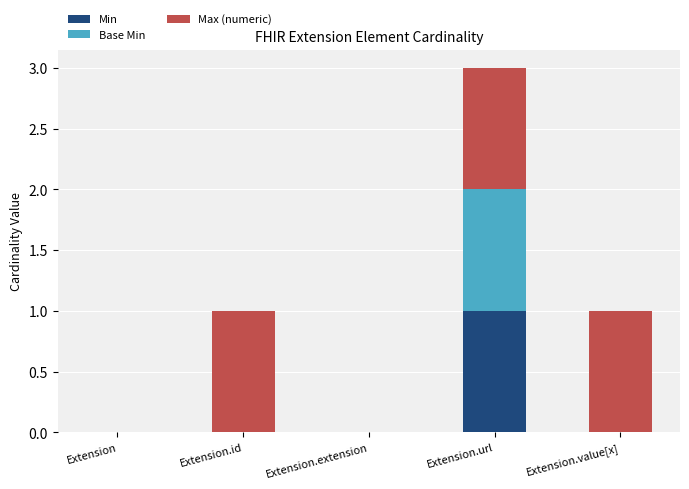

Reading left to right, what are the values for Min?

Extension=0	Extension.id=0	Extension.extension=0	Extension.url=1	Extension.value[x]=0